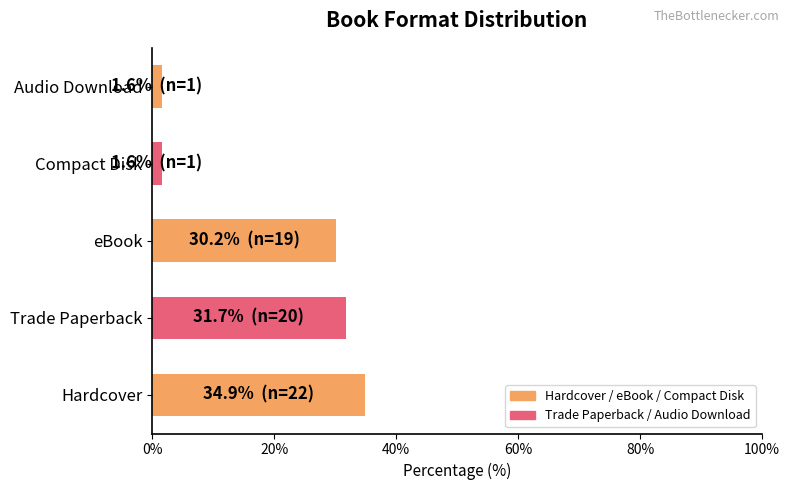

Is it true that the value at eBook is 9.7?

False